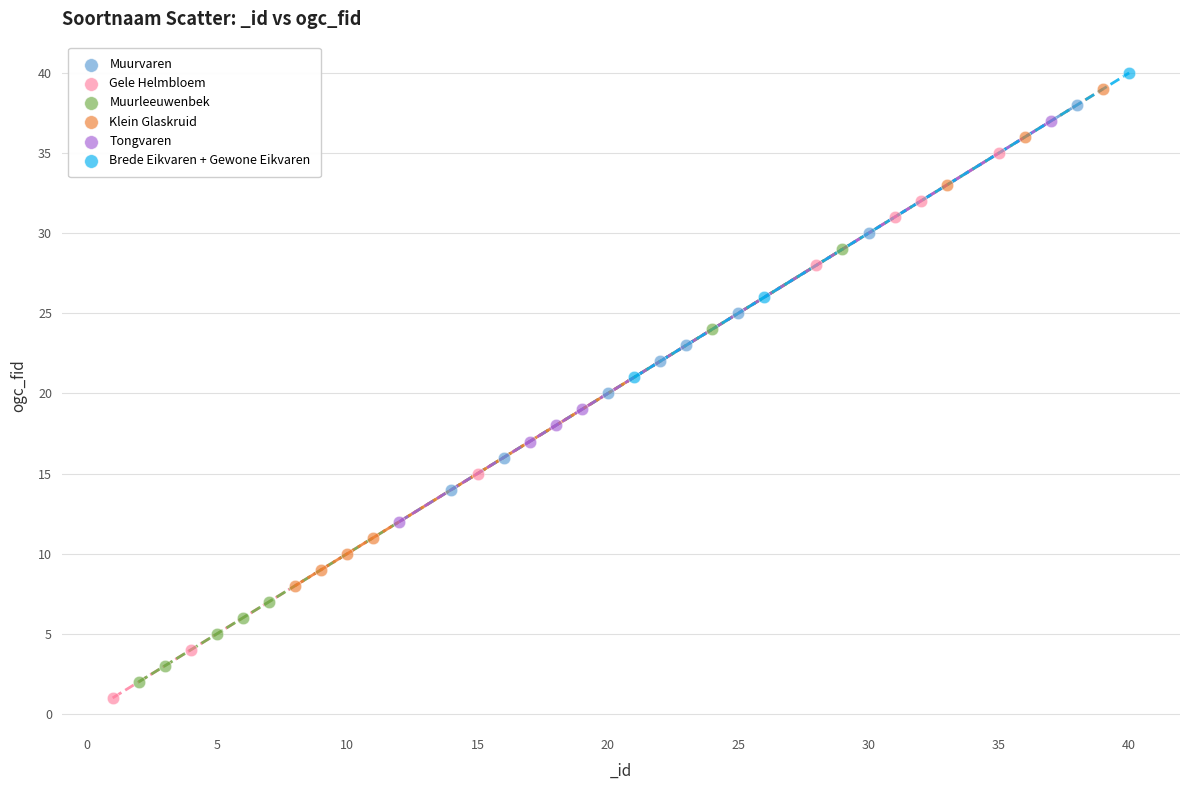

Which series has the largest Y range (max minus min)?

Gele Helmbloem